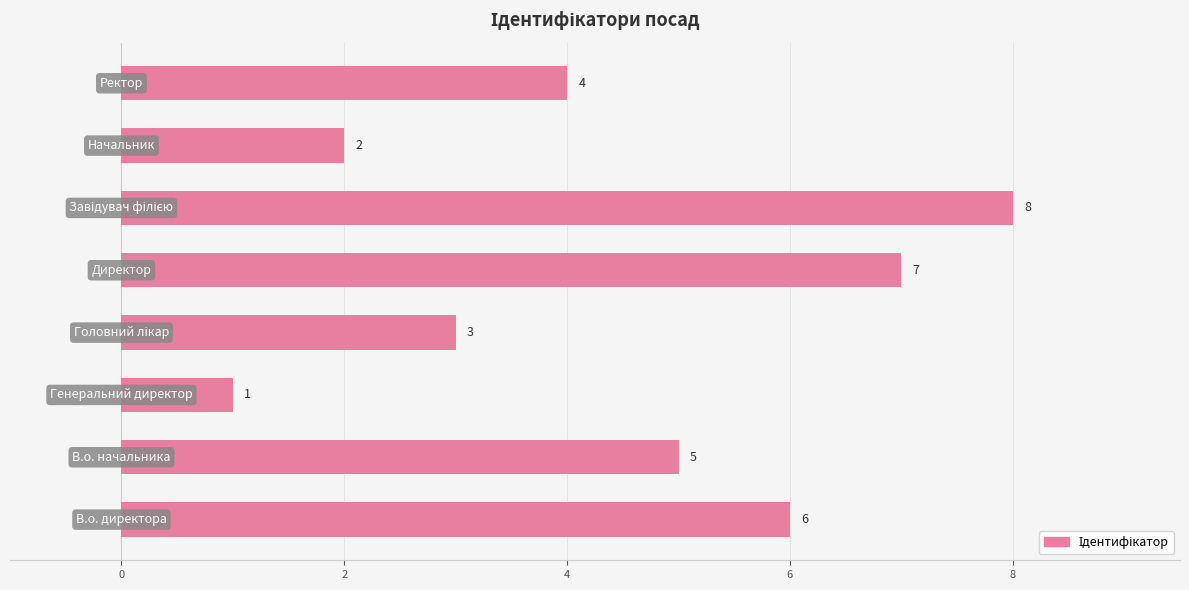

What is the greatest value displayed?

8